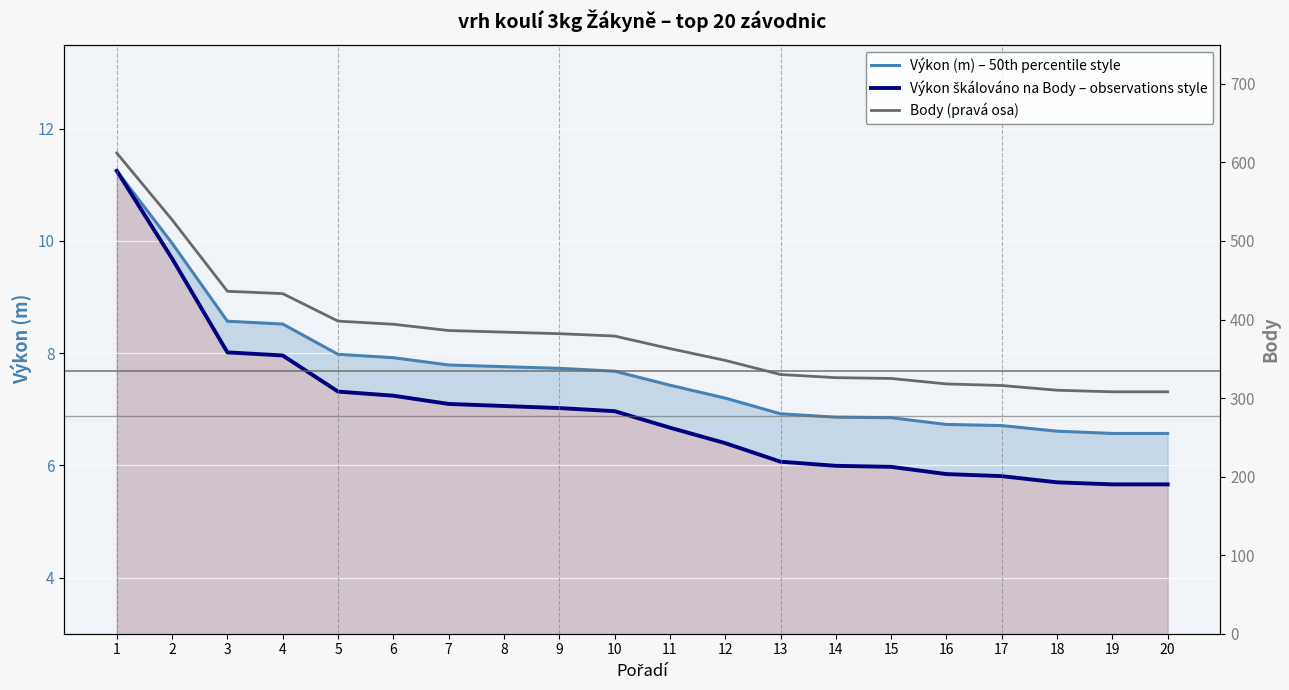

Reading right to left, extract all data points from this chart.

Výkon (m): 6.6	6.6	6.6	6.7	6.7	6.8	6.9	6.9	7.2	7.4	7.7	7.7	7.8	7.8	7.9	8.0	8.5	8.6	10.0	11.2
Body (škálováno): 5.7	5.7	5.7	5.8	5.8	6.0	6.0	6.1	6.4	6.7	7.0	7.0	7.1	7.1	7.2	7.3	8.0	8.0	9.7	11.2
Body: 308.0	308.0	310.0	316.0	318.0	325.0	326.0	330.0	348.0	363.0	379.0	382.0	384.0	386.0	394.0	398.0	433.0	436.0	527.0	612.0